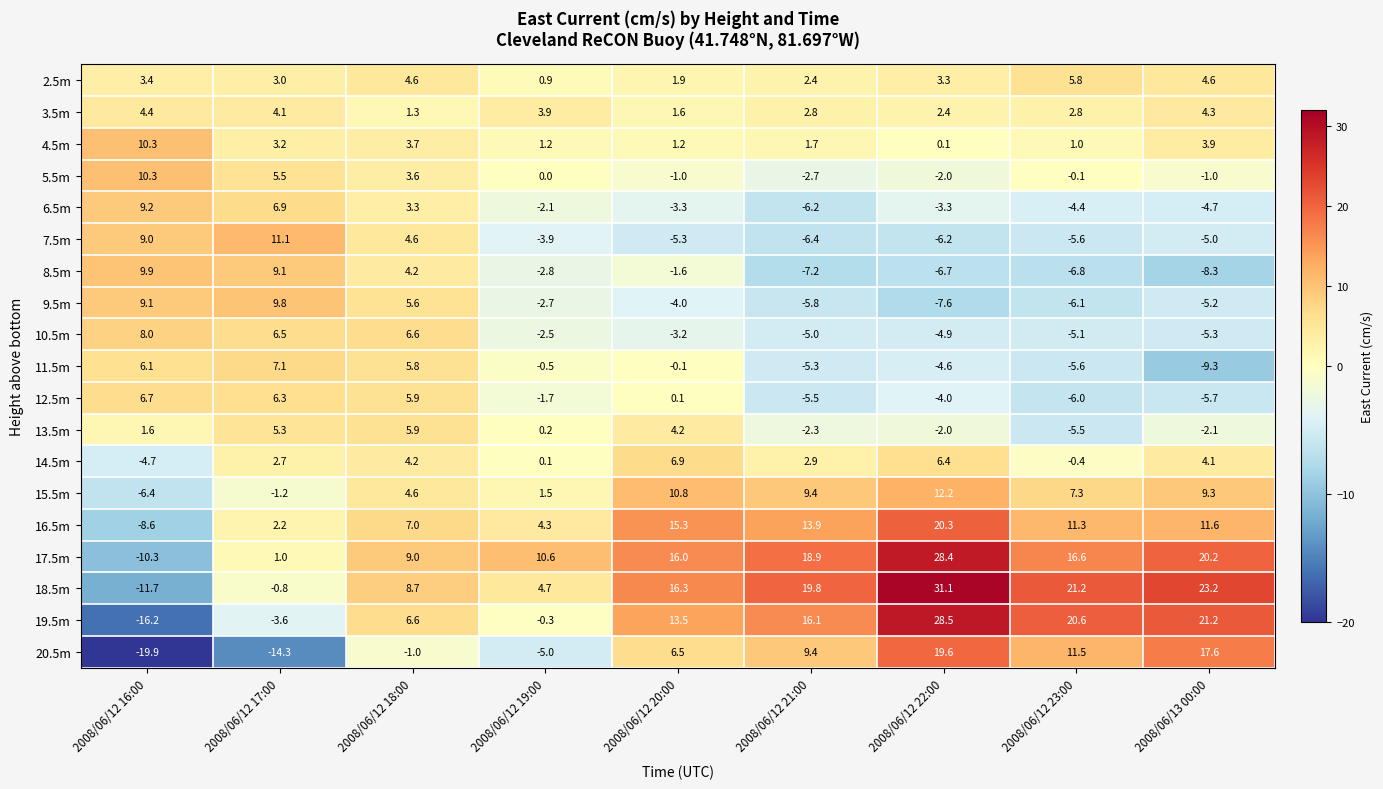

Rank the categories by 20.5m value from lowest to highest.

2008/06/12 16:00, 2008/06/12 17:00, 2008/06/12 19:00, 2008/06/12 18:00, 2008/06/12 20:00, 2008/06/12 21:00, 2008/06/12 23:00, 2008/06/13 00:00, 2008/06/12 22:00